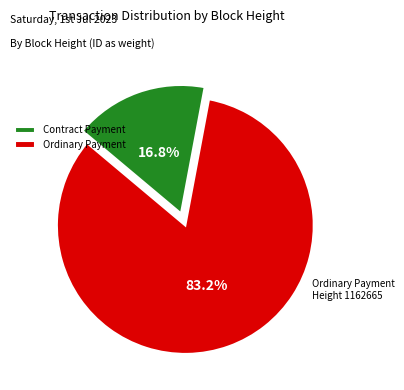

To the nearest percent, what is the average slice percentage?

50%